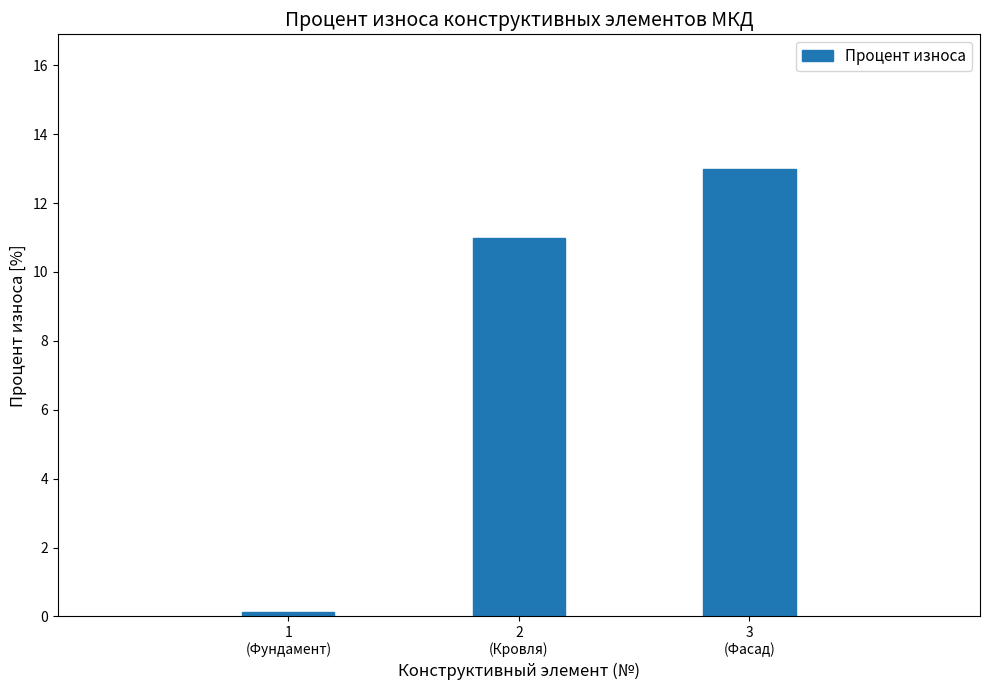

Reading left to right, what are all the values shown in this chart?

0.1	11.0	13.0